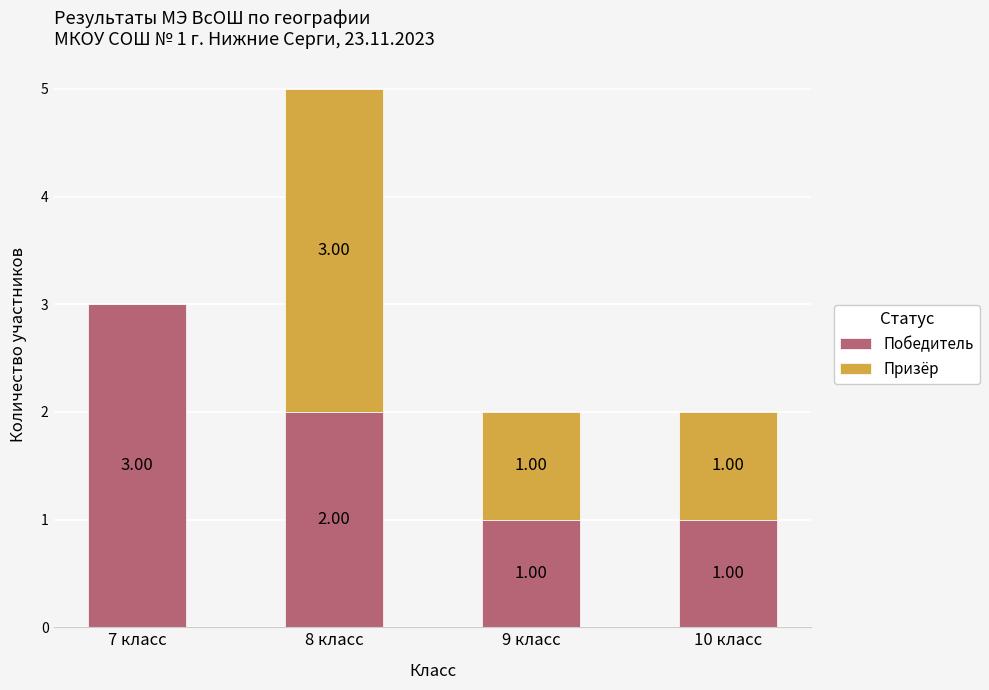

At which label is Победитель closest to 2?

8 класс